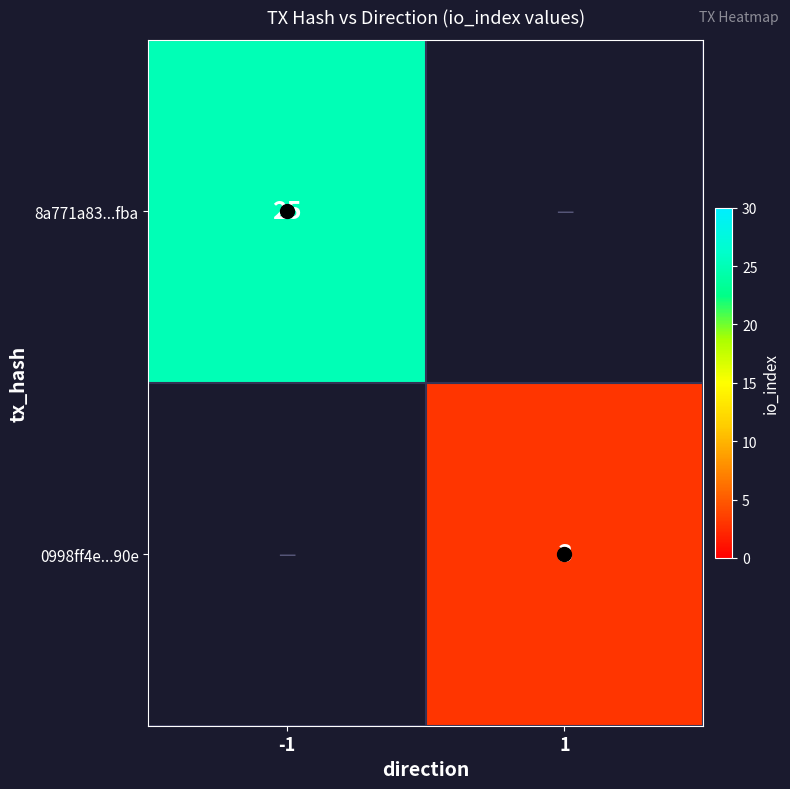

Rank the series by their maximum value, from lowest to highest.

8a771a83...fba, 0998ff4e...90e